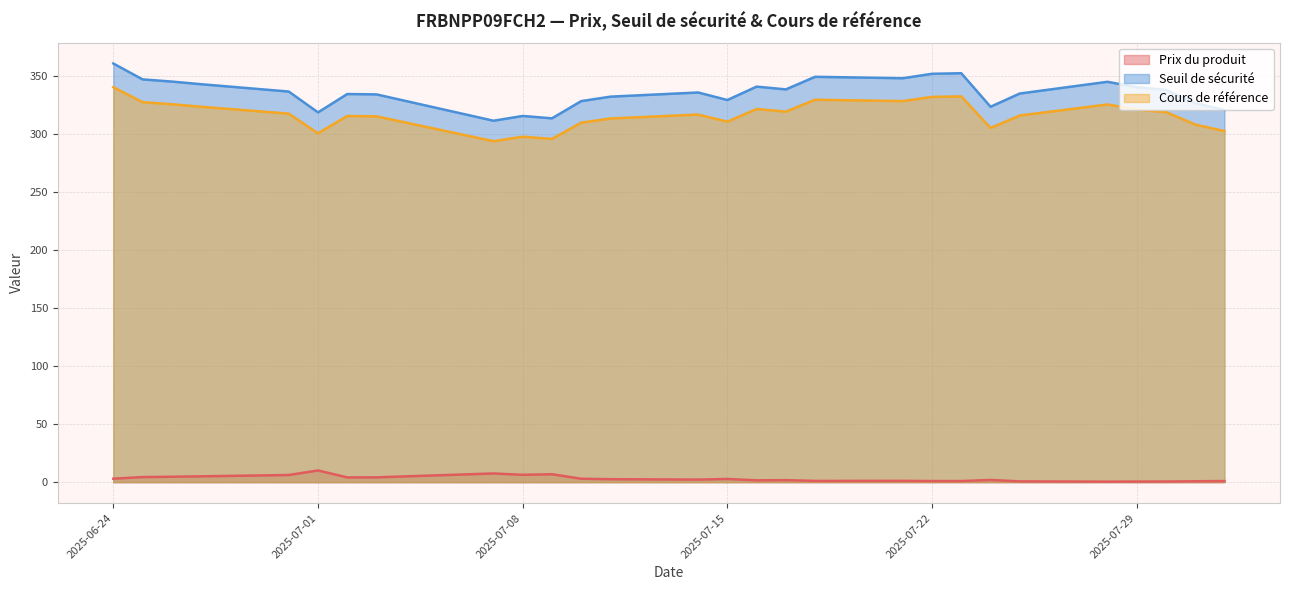

True or false: Prix du produit has a value of 2.5 at 2025-07-17.

False